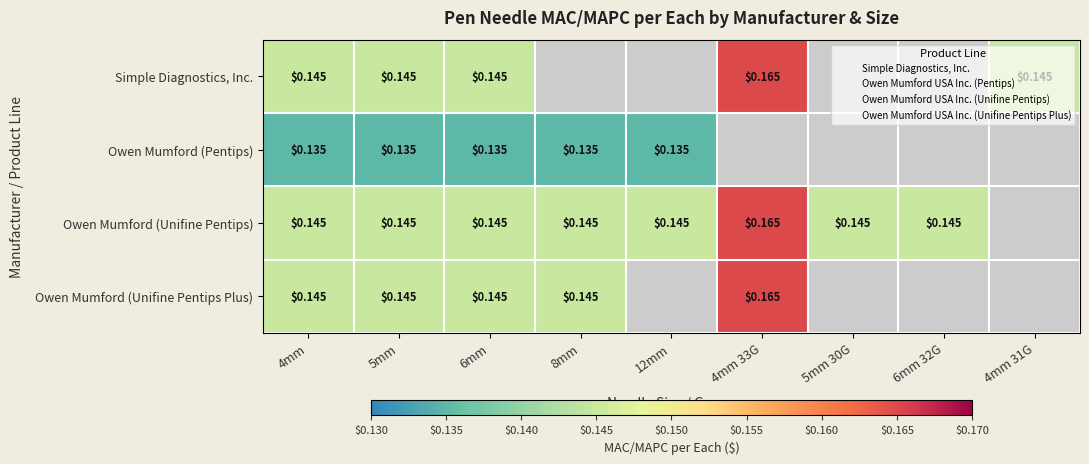

Read the Owen Mumford (Unifine Pentips) value at 4mm 33G.

0.2